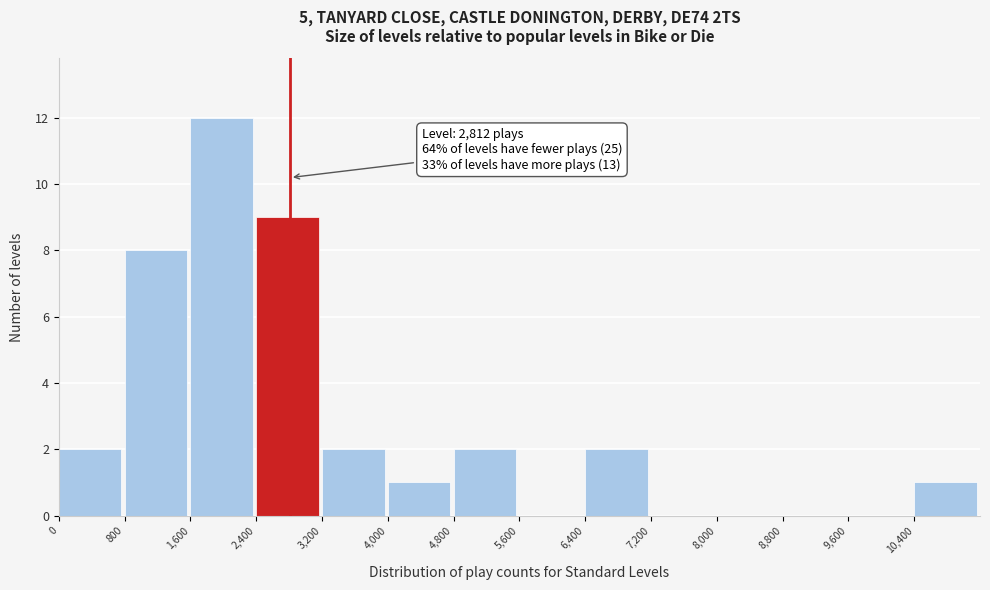

Which range on the x-axis has the tallest bar?

1600 to 2400